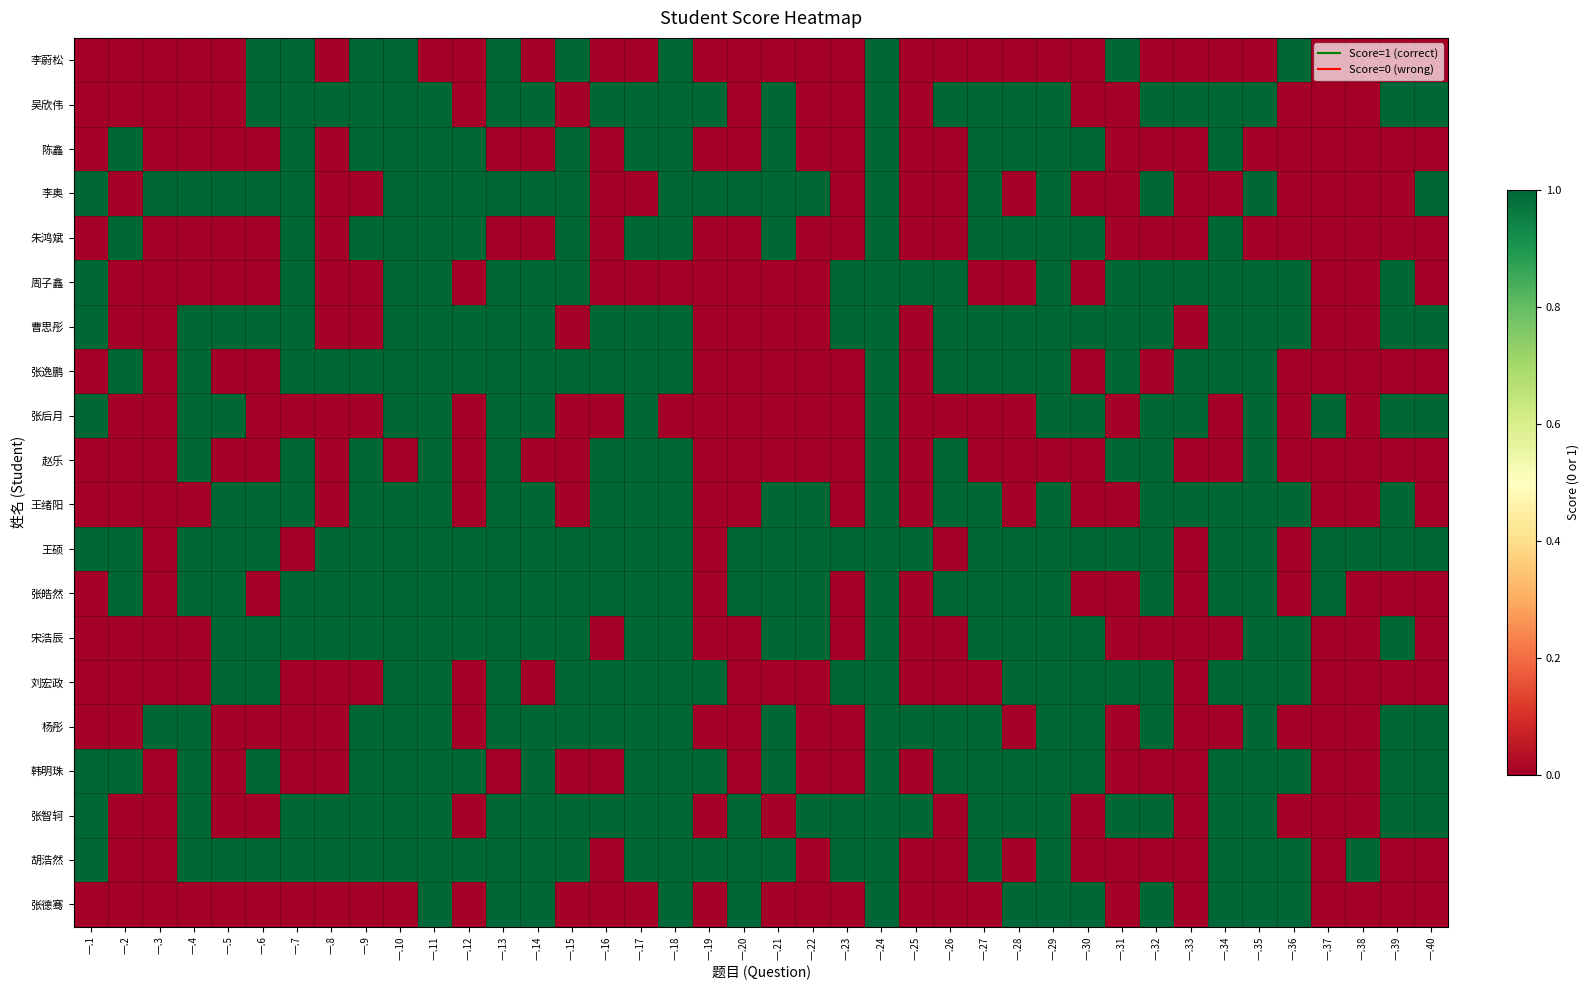

Reading left to right, what are all the values shown in this chart?

李蔚松: 一.1=0	一.2=0	一.3=0	一.4=0	一.5=0	一.6=1	一.7=1	一.8=0	一.9=1	一.10=1	一.11=0	一.12=0	一.13=1	一.14=0	一.15=1	一.16=0	一.17=0	一.18=1	一.19=0	一.20=0	一.21=0	一.22=0	一.23=0	一.24=1	一.25=0	一.26=0	一.27=0	一.28=0	一.29=0	一.30=0	一.31=1	一.32=0	一.33=0	一.34=0	一.35=0	一.36=1	一.37=0	一.38=0	一.39=0	一.40=0
吴欣伟: 一.1=0	一.2=0	一.3=0	一.4=0	一.5=0	一.6=1	一.7=1	一.8=1	一.9=1	一.10=1	一.11=1	一.12=0	一.13=1	一.14=1	一.15=0	一.16=1	一.17=1	一.18=1	一.19=1	一.20=0	一.21=1	一.22=0	一.23=0	一.24=1	一.25=0	一.26=1	一.27=1	一.28=1	一.29=1	一.30=0	一.31=0	一.32=1	一.33=1	一.34=1	一.35=1	一.36=0	一.37=0	一.38=0	一.39=1	一.40=1
陈鑫: 一.1=0	一.2=1	一.3=0	一.4=0	一.5=0	一.6=0	一.7=1	一.8=0	一.9=1	一.10=1	一.11=1	一.12=1	一.13=0	一.14=0	一.15=1	一.16=0	一.17=1	一.18=1	一.19=0	一.20=0	一.21=1	一.22=0	一.23=0	一.24=1	一.25=0	一.26=0	一.27=1	一.28=1	一.29=1	一.30=1	一.31=0	一.32=0	一.33=0	一.34=1	一.35=0	一.36=0	一.37=0	一.38=0	一.39=0	一.40=0
李奥: 一.1=1	一.2=0	一.3=1	一.4=1	一.5=1	一.6=1	一.7=1	一.8=0	一.9=0	一.10=1	一.11=1	一.12=1	一.13=1	一.14=1	一.15=1	一.16=0	一.17=0	一.18=1	一.19=1	一.20=1	一.21=1	一.22=1	一.23=0	一.24=1	一.25=0	一.26=0	一.27=1	一.28=0	一.29=1	一.30=0	一.31=0	一.32=1	一.33=0	一.34=0	一.35=1	一.36=0	一.37=0	一.38=0	一.39=0	一.40=1
朱鸿斌: 一.1=0	一.2=1	一.3=0	一.4=0	一.5=0	一.6=0	一.7=1	一.8=0	一.9=1	一.10=1	一.11=1	一.12=1	一.13=0	一.14=0	一.15=1	一.16=0	一.17=1	一.18=1	一.19=0	一.20=0	一.21=1	一.22=0	一.23=0	一.24=1	一.25=0	一.26=0	一.27=1	一.28=1	一.29=1	一.30=1	一.31=0	一.32=0	一.33=0	一.34=1	一.35=0	一.36=0	一.37=0	一.38=0	一.39=0	一.40=0
周子鑫: 一.1=1	一.2=0	一.3=0	一.4=0	一.5=0	一.6=0	一.7=1	一.8=0	一.9=0	一.10=1	一.11=1	一.12=0	一.13=1	一.14=1	一.15=1	一.16=0	一.17=0	一.18=0	一.19=0	一.20=0	一.21=0	一.22=0	一.23=1	一.24=1	一.25=1	一.26=1	一.27=0	一.28=0	一.29=1	一.30=0	一.31=1	一.32=1	一.33=1	一.34=1	一.35=1	一.36=1	一.37=0	一.38=0	一.39=1	一.40=0
曹思彤: 一.1=1	一.2=0	一.3=0	一.4=1	一.5=1	一.6=1	一.7=1	一.8=0	一.9=0	一.10=1	一.11=1	一.12=1	一.13=1	一.14=1	一.15=0	一.16=1	一.17=1	一.18=1	一.19=0	一.20=0	一.21=0	一.22=0	一.23=1	一.24=1	一.25=0	一.26=1	一.27=1	一.28=1	一.29=1	一.30=1	一.31=1	一.32=1	一.33=0	一.34=1	一.35=1	一.36=1	一.37=0	一.38=0	一.39=1	一.40=1
张逸鹏: 一.1=0	一.2=1	一.3=0	一.4=1	一.5=0	一.6=0	一.7=1	一.8=1	一.9=1	一.10=1	一.11=1	一.12=1	一.13=1	一.14=1	一.15=1	一.16=1	一.17=1	一.18=1	一.19=0	一.20=0	一.21=0	一.22=0	一.23=0	一.24=1	一.25=0	一.26=1	一.27=1	一.28=1	一.29=1	一.30=0	一.31=1	一.32=0	一.33=1	一.34=1	一.35=1	一.36=0	一.37=0	一.38=0	一.39=0	一.40=0
张后月: 一.1=1	一.2=0	一.3=0	一.4=1	一.5=1	一.6=0	一.7=0	一.8=0	一.9=0	一.10=1	一.11=1	一.12=0	一.13=1	一.14=1	一.15=0	一.16=0	一.17=1	一.18=0	一.19=0	一.20=0	一.21=0	一.22=0	一.23=0	一.24=1	一.25=0	一.26=0	一.27=0	一.28=0	一.29=1	一.30=1	一.31=0	一.32=1	一.33=1	一.34=0	一.35=1	一.36=0	一.37=1	一.38=0	一.39=1	一.40=1
赵乐: 一.1=0	一.2=0	一.3=0	一.4=1	一.5=0	一.6=0	一.7=1	一.8=0	一.9=1	一.10=0	一.11=1	一.12=0	一.13=1	一.14=0	一.15=0	一.16=1	一.17=1	一.18=1	一.19=0	一.20=0	一.21=0	一.22=0	一.23=0	一.24=1	一.25=0	一.26=1	一.27=0	一.28=0	一.29=0	一.30=0	一.31=1	一.32=1	一.33=0	一.34=0	一.35=1	一.36=0	一.37=0	一.38=0	一.39=0	一.40=0
王绪阳: 一.1=0	一.2=0	一.3=0	一.4=0	一.5=1	一.6=1	一.7=1	一.8=0	一.9=1	一.10=1	一.11=1	一.12=0	一.13=1	一.14=1	一.15=0	一.16=1	一.17=1	一.18=1	一.19=0	一.20=0	一.21=1	一.22=1	一.23=0	一.24=1	一.25=0	一.26=1	一.27=1	一.28=0	一.29=1	一.30=0	一.31=0	一.32=1	一.33=1	一.34=1	一.35=1	一.36=1	一.37=0	一.38=0	一.39=1	一.40=0
王硕: 一.1=1	一.2=1	一.3=0	一.4=1	一.5=1	一.6=1	一.7=0	一.8=1	一.9=1	一.10=1	一.11=1	一.12=1	一.13=1	一.14=1	一.15=1	一.16=1	一.17=1	一.18=1	一.19=0	一.20=1	一.21=1	一.22=1	一.23=1	一.24=1	一.25=1	一.26=0	一.27=1	一.28=1	一.29=1	一.30=1	一.31=1	一.32=1	一.33=0	一.34=1	一.35=1	一.36=0	一.37=1	一.38=1	一.39=1	一.40=1
张皓然: 一.1=0	一.2=1	一.3=0	一.4=1	一.5=1	一.6=0	一.7=1	一.8=1	一.9=1	一.10=1	一.11=1	一.12=1	一.13=1	一.14=1	一.15=1	一.16=1	一.17=1	一.18=1	一.19=0	一.20=1	一.21=1	一.22=1	一.23=0	一.24=1	一.25=0	一.26=1	一.27=1	一.28=1	一.29=1	一.30=0	一.31=0	一.32=1	一.33=0	一.34=1	一.35=1	一.36=0	一.37=1	一.38=0	一.39=0	一.40=0
宋浩辰: 一.1=0	一.2=0	一.3=0	一.4=0	一.5=1	一.6=1	一.7=1	一.8=1	一.9=1	一.10=1	一.11=1	一.12=1	一.13=1	一.14=1	一.15=1	一.16=0	一.17=1	一.18=1	一.19=0	一.20=0	一.21=1	一.22=1	一.23=0	一.24=1	一.25=0	一.26=0	一.27=1	一.28=1	一.29=1	一.30=1	一.31=0	一.32=0	一.33=0	一.34=0	一.35=1	一.36=1	一.37=0	一.38=0	一.39=1	一.40=0
刘宏政: 一.1=0	一.2=0	一.3=0	一.4=0	一.5=1	一.6=1	一.7=0	一.8=0	一.9=0	一.10=1	一.11=1	一.12=0	一.13=1	一.14=0	一.15=1	一.16=1	一.17=1	一.18=1	一.19=1	一.20=0	一.21=0	一.22=0	一.23=1	一.24=1	一.25=0	一.26=0	一.27=0	一.28=1	一.29=1	一.30=1	一.31=1	一.32=1	一.33=0	一.34=1	一.35=1	一.36=1	一.37=0	一.38=0	一.39=0	一.40=0
杨彤: 一.1=0	一.2=0	一.3=1	一.4=1	一.5=0	一.6=0	一.7=0	一.8=0	一.9=1	一.10=1	一.11=1	一.12=0	一.13=1	一.14=1	一.15=1	一.16=1	一.17=1	一.18=1	一.19=0	一.20=0	一.21=1	一.22=0	一.23=0	一.24=1	一.25=1	一.26=1	一.27=1	一.28=0	一.29=1	一.30=1	一.31=0	一.32=1	一.33=0	一.34=0	一.35=1	一.36=0	一.37=0	一.38=0	一.39=1	一.40=1
韩明珠: 一.1=1	一.2=1	一.3=0	一.4=1	一.5=0	一.6=1	一.7=0	一.8=0	一.9=1	一.10=1	一.11=1	一.12=1	一.13=0	一.14=1	一.15=0	一.16=0	一.17=1	一.18=1	一.19=1	一.20=0	一.21=1	一.22=0	一.23=0	一.24=1	一.25=0	一.26=1	一.27=1	一.28=1	一.29=1	一.30=1	一.31=0	一.32=0	一.33=0	一.34=1	一.35=1	一.36=1	一.37=0	一.38=0	一.39=1	一.40=1
张智轲: 一.1=1	一.2=0	一.3=0	一.4=1	一.5=0	一.6=0	一.7=1	一.8=1	一.9=1	一.10=1	一.11=1	一.12=0	一.13=1	一.14=1	一.15=1	一.16=1	一.17=1	一.18=1	一.19=0	一.20=1	一.21=0	一.22=1	一.23=1	一.24=1	一.25=1	一.26=0	一.27=1	一.28=1	一.29=1	一.30=0	一.31=1	一.32=1	一.33=0	一.34=1	一.35=1	一.36=0	一.37=0	一.38=0	一.39=1	一.40=1
胡浩然: 一.1=1	一.2=0	一.3=0	一.4=1	一.5=1	一.6=1	一.7=1	一.8=1	一.9=1	一.10=1	一.11=1	一.12=1	一.13=1	一.14=1	一.15=1	一.16=0	一.17=1	一.18=1	一.19=1	一.20=1	一.21=1	一.22=0	一.23=1	一.24=1	一.25=0	一.26=0	一.27=1	一.28=0	一.29=1	一.30=0	一.31=0	一.32=0	一.33=0	一.34=1	一.35=1	一.36=1	一.37=0	一.38=1	一.39=0	一.40=0
张德骞: 一.1=0	一.2=0	一.3=0	一.4=0	一.5=0	一.6=0	一.7=0	一.8=0	一.9=0	一.10=0	一.11=1	一.12=0	一.13=1	一.14=1	一.15=0	一.16=0	一.17=0	一.18=1	一.19=0	一.20=1	一.21=0	一.22=0	一.23=0	一.24=1	一.25=0	一.26=0	一.27=0	一.28=1	一.29=1	一.30=1	一.31=0	一.32=1	一.33=0	一.34=1	一.35=1	一.36=1	一.37=0	一.38=0	一.39=0	一.40=0